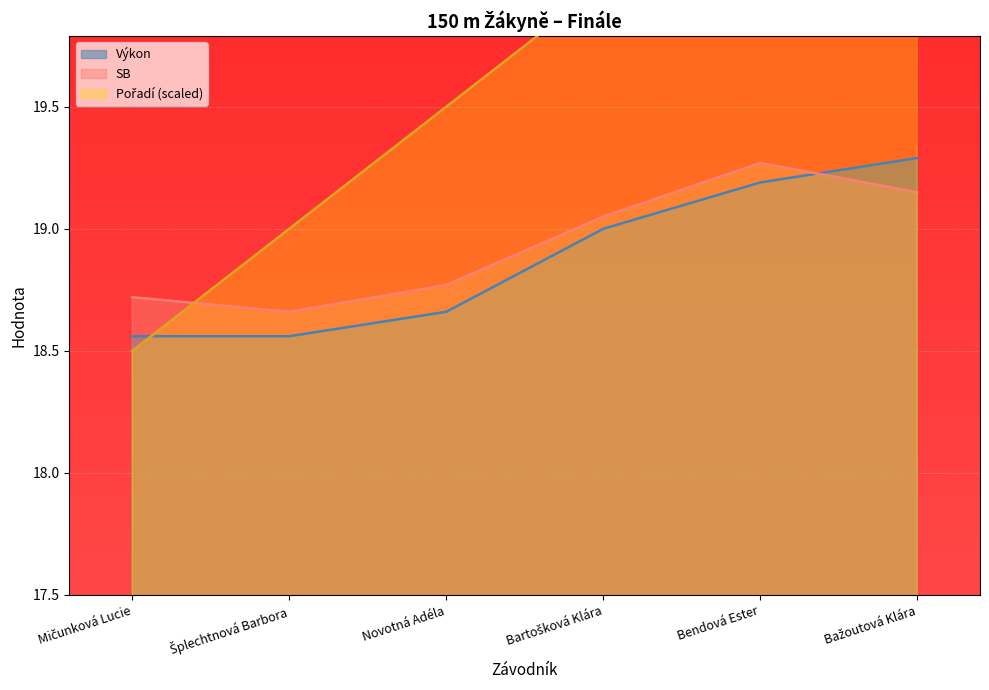

Reading left to right, list all the values displayed in this chart.

Pořadí: 18.5	19.0	19.5	20.0	20.5	21.0
Výkon: 18.6	18.6	18.7	19.0	19.2	19.3
SB: 18.7	18.7	18.8	19.1	19.3	19.1